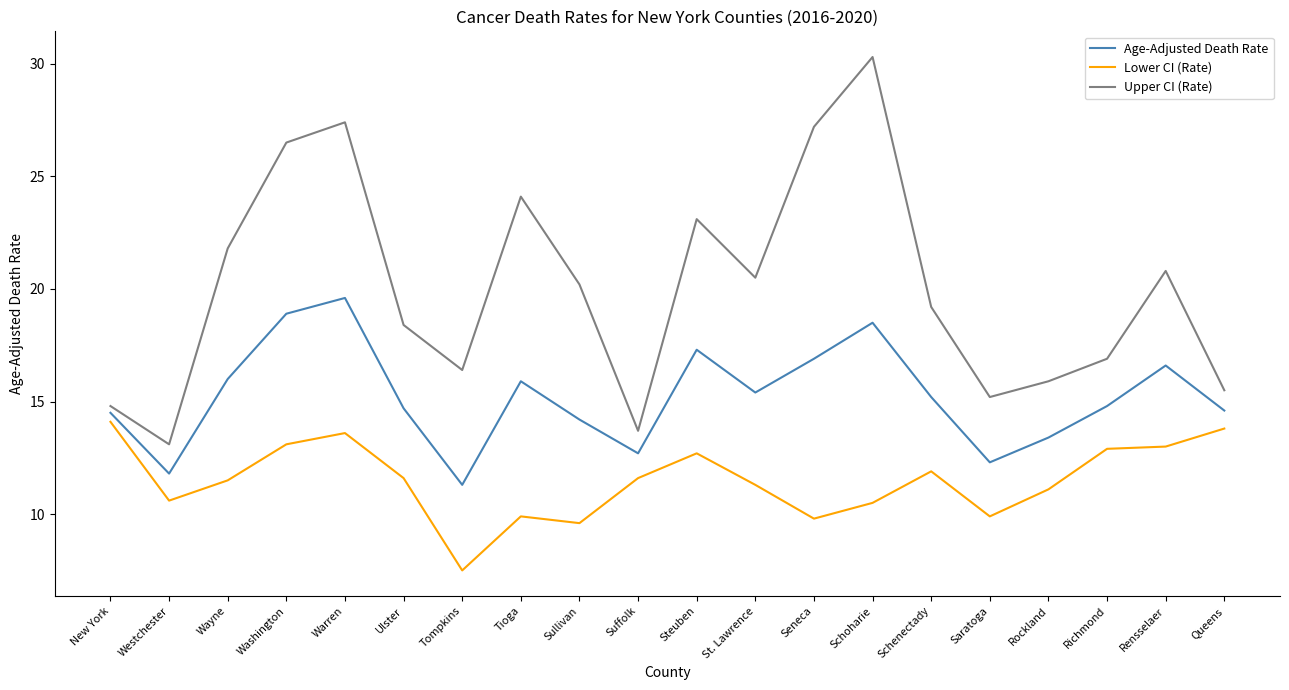

Does the chart have visible grid lines?

No